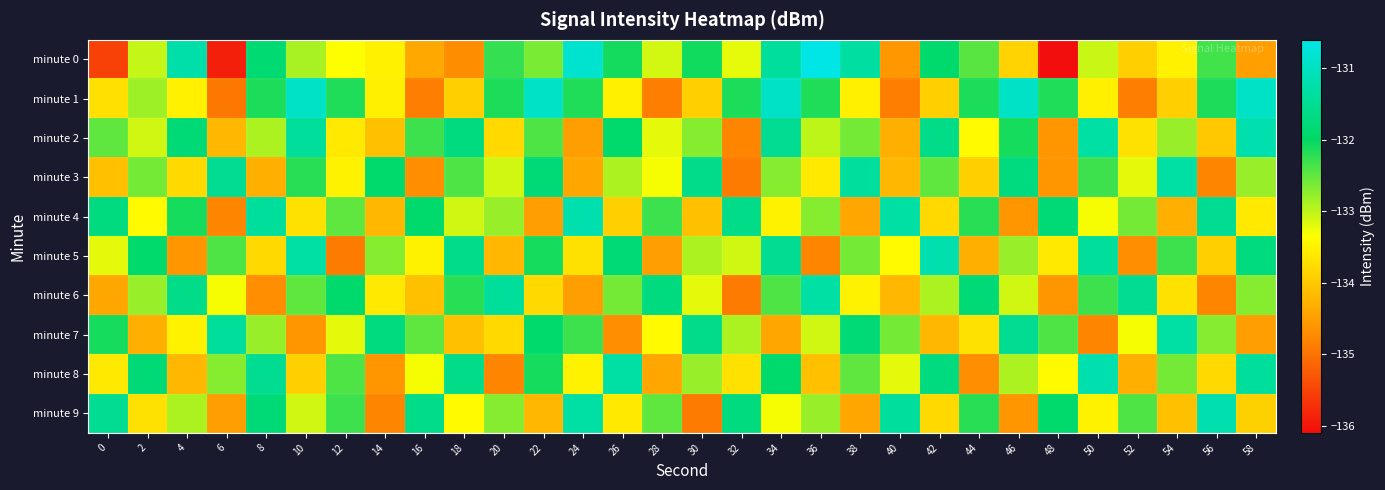

Which series has the widest spread of values?

minute 0